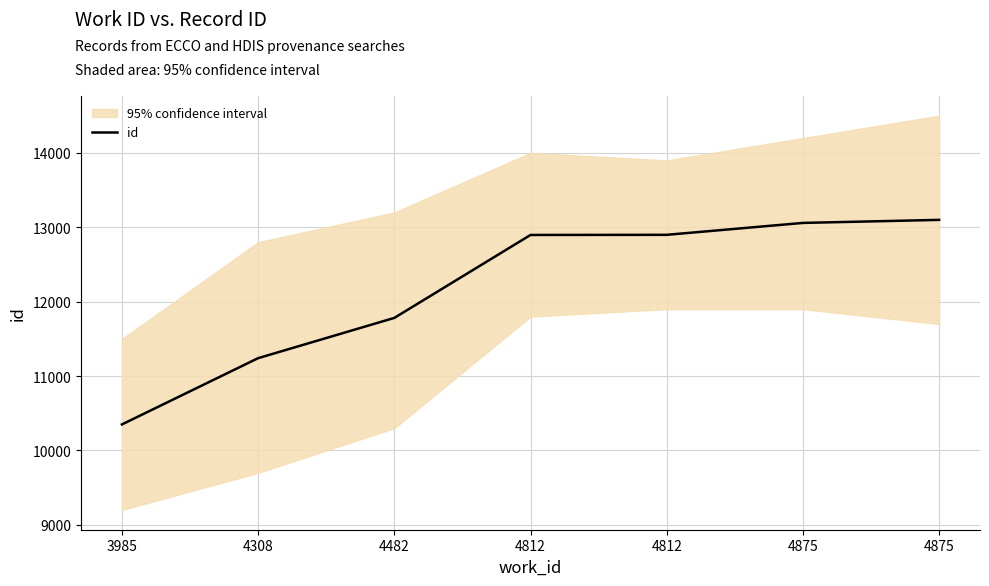

True or false: the data has more than 1 interior local peaks.

False